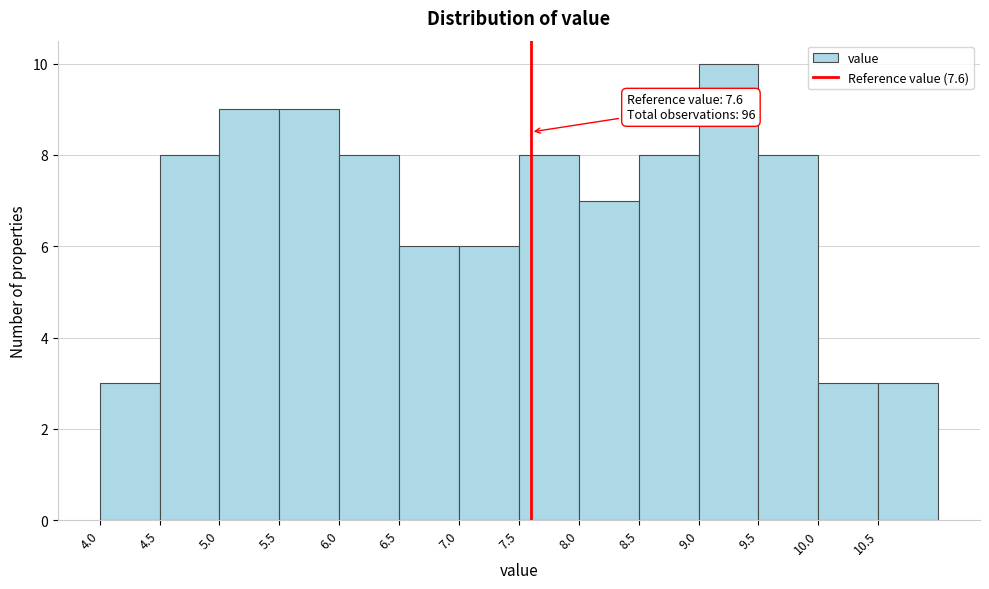

Over which range of the x-axis is the bar tallest?

9.0 to 9.5